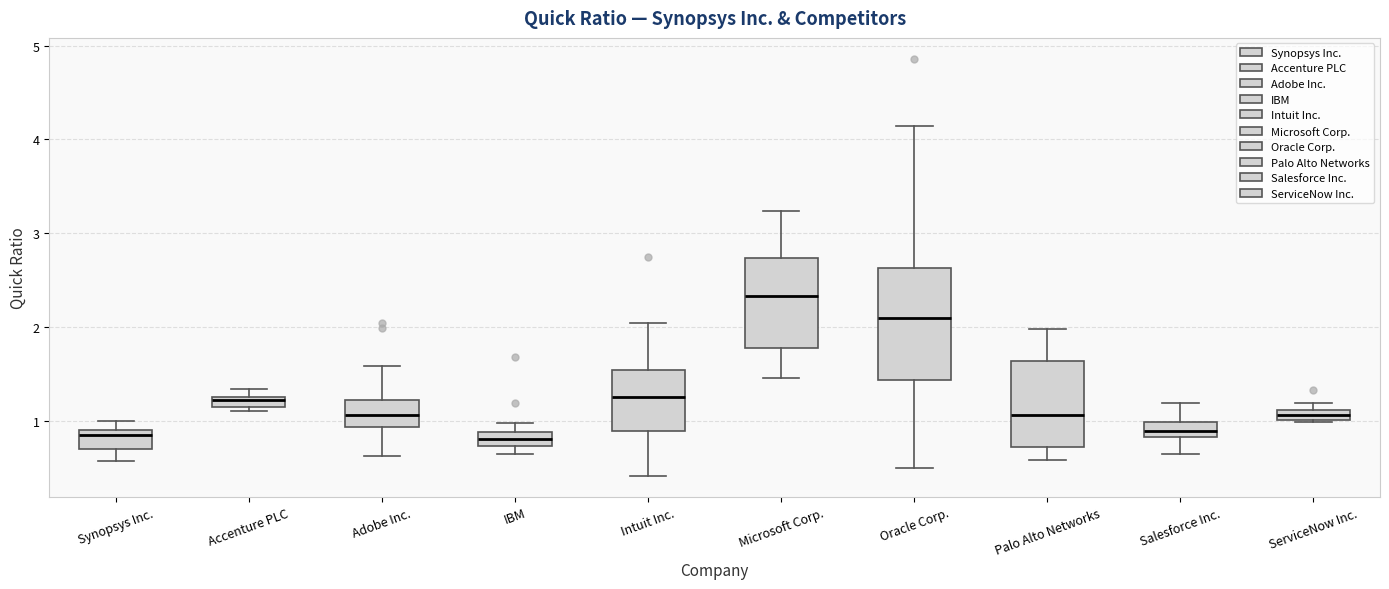

Where is the upper edge of the box for ServiceNow Inc. on the y-axis? The values are not printed on the chart, so give them approximately, as read against the axis.

1.1